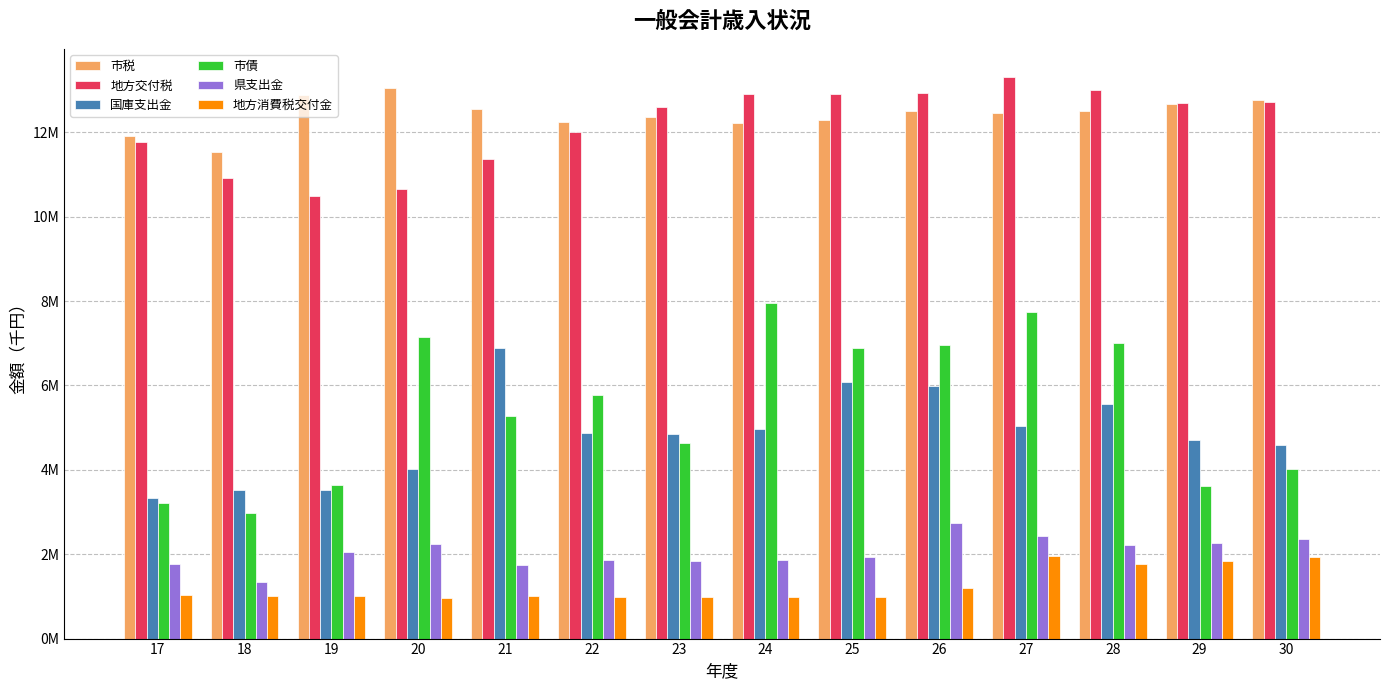

What are all the series names shown in the legend?

市税, 地方交付税, 国庫支出金, 市債, 県支出金, 地方消費税交付金